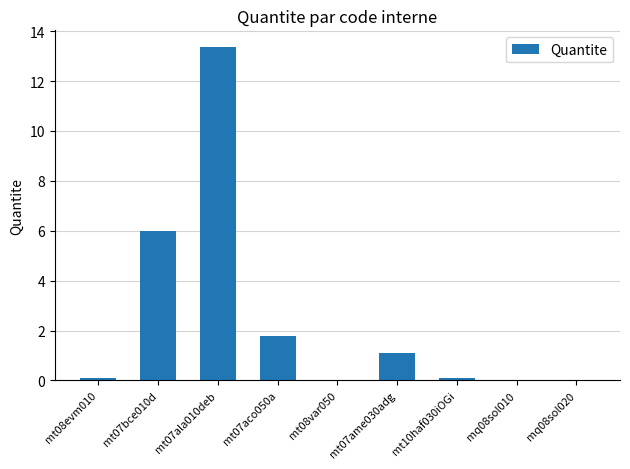

What is the maximum value shown in the chart?

13.4